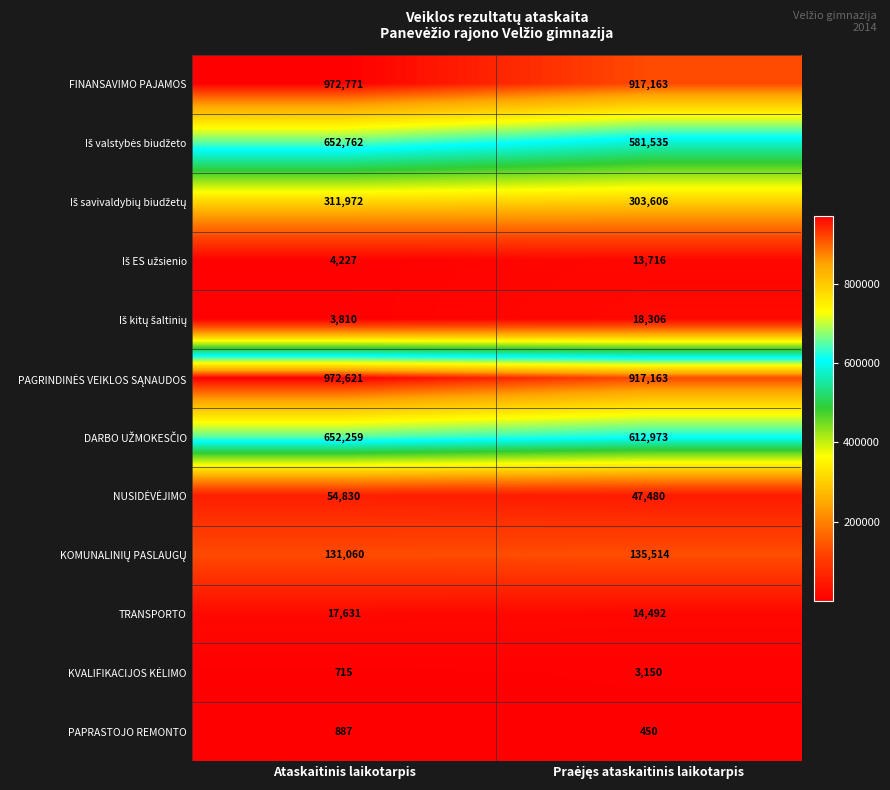

What is the spread (max minus min) of values at Ataskaitinis laikotarpis?

972056